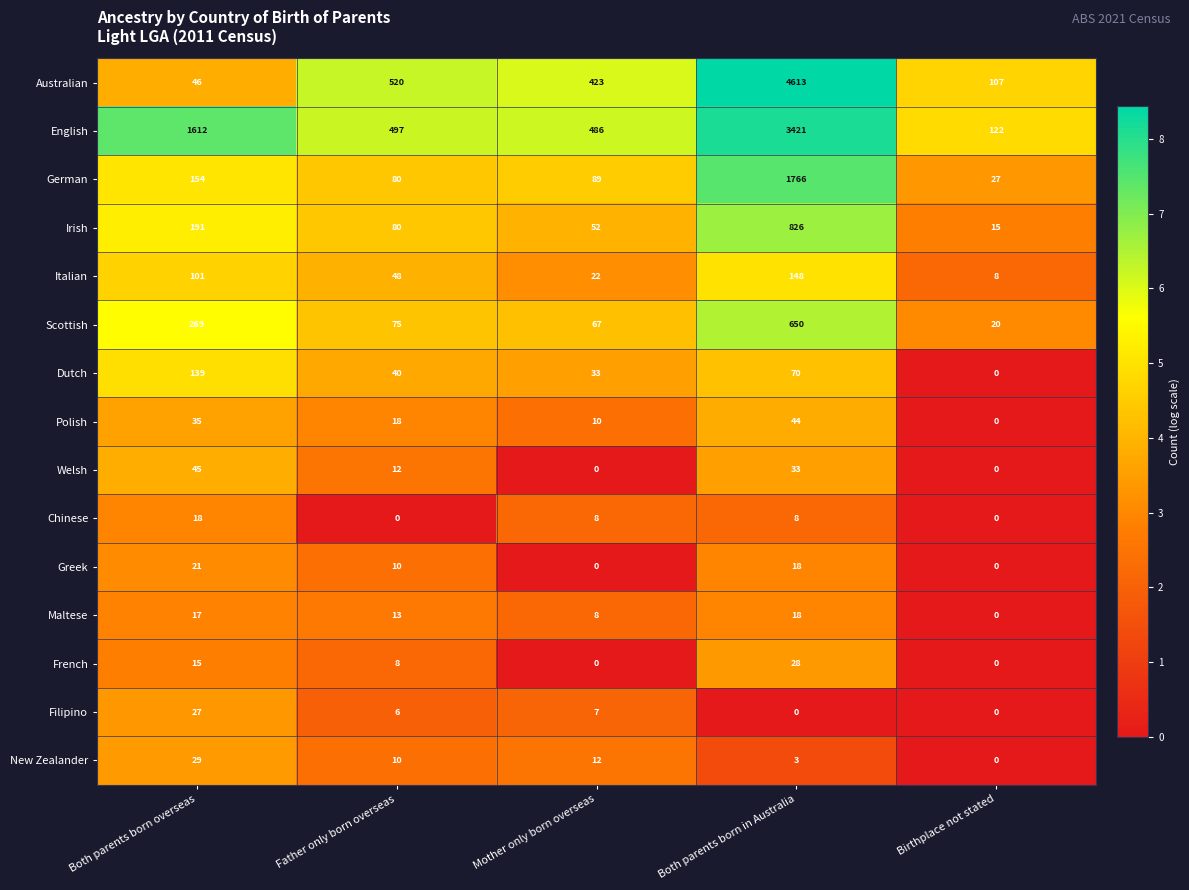

The Dutch series shows 0 at Birthplace not stated. True or false?

True